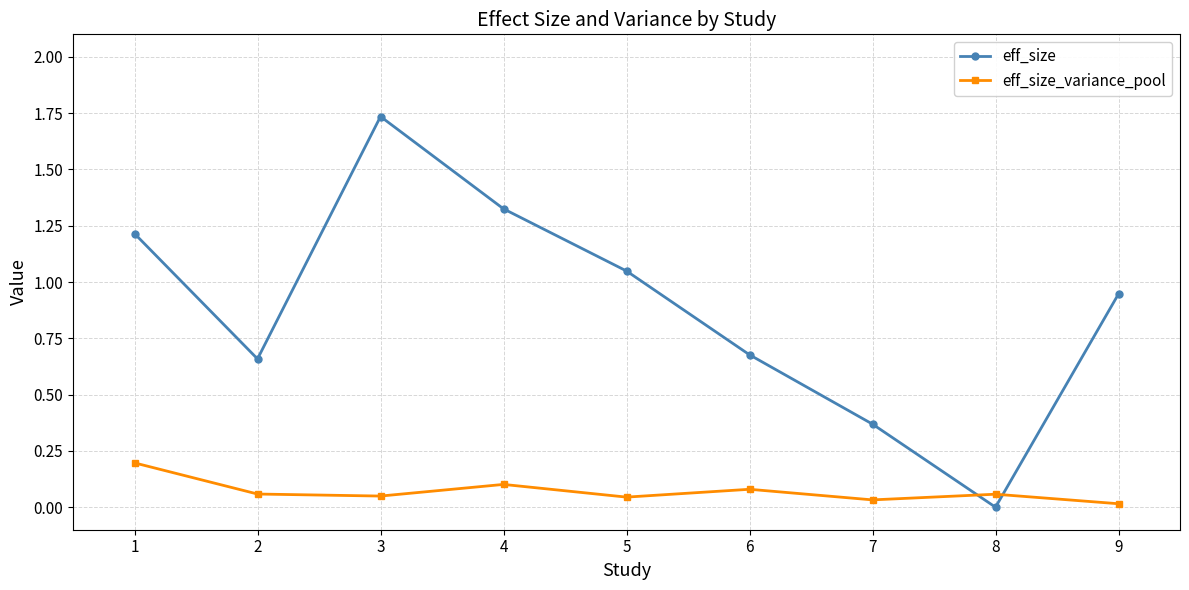

What is the difference between the maximum and minimum values in the eff_size_variance_pool series?

0.2